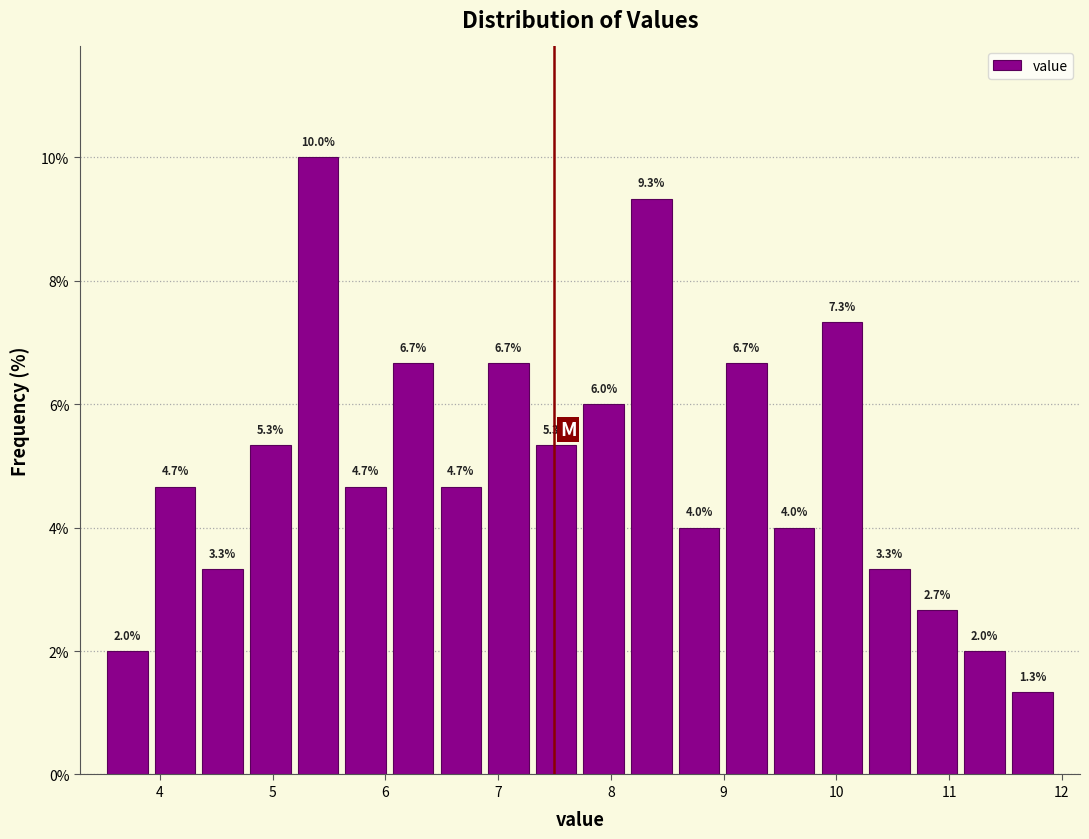

Reading left to right, transcribe this chart: for each bar, give the range it covers on the x-axis and its height. The bar edges are not printed on the chart, so give them approximately, as read against the axis.

3.5 to 3.9: 2.0
3.9 to 4.3: 4.7
4.3 to 4.8: 3.3
4.8 to 5.2: 5.3
5.2 to 5.6: 10.0
5.6 to 6.0: 4.7
6.0 to 6.5: 6.7
6.5 to 6.9: 4.7
6.9 to 7.3: 6.7
7.3 to 7.7: 5.3
7.7 to 8.1: 6.0
8.1 to 8.6: 9.3
8.6 to 9.0: 4.0
9.0 to 9.4: 6.7
9.4 to 9.8: 4.0
9.8 to 10.3: 7.3
10.3 to 10.7: 3.3
10.7 to 11.1: 2.7
11.1 to 11.5: 2.0
11.5 to 12.0: 1.3